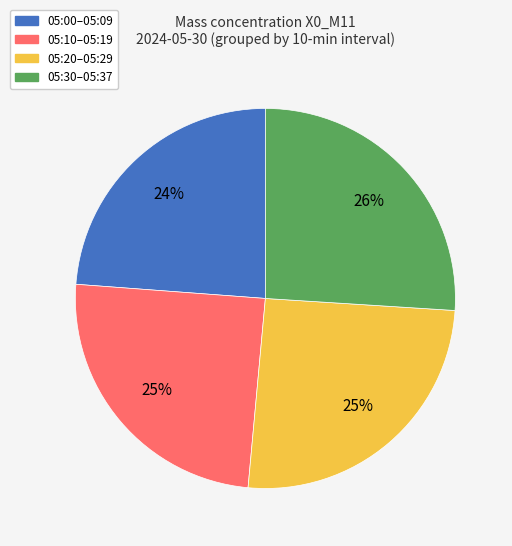

Is there a majority slice in this chart?

No